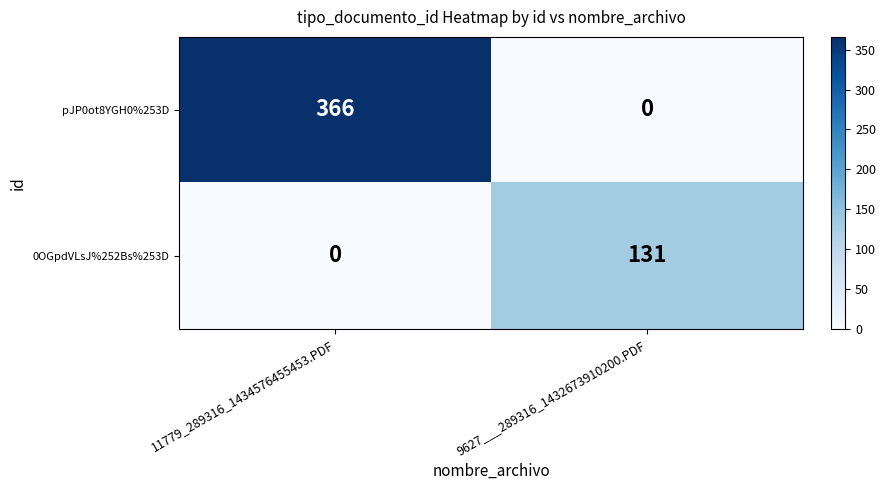

How many data points in 0OGpdVLsJ%252Bs%253D are less than 131?

1